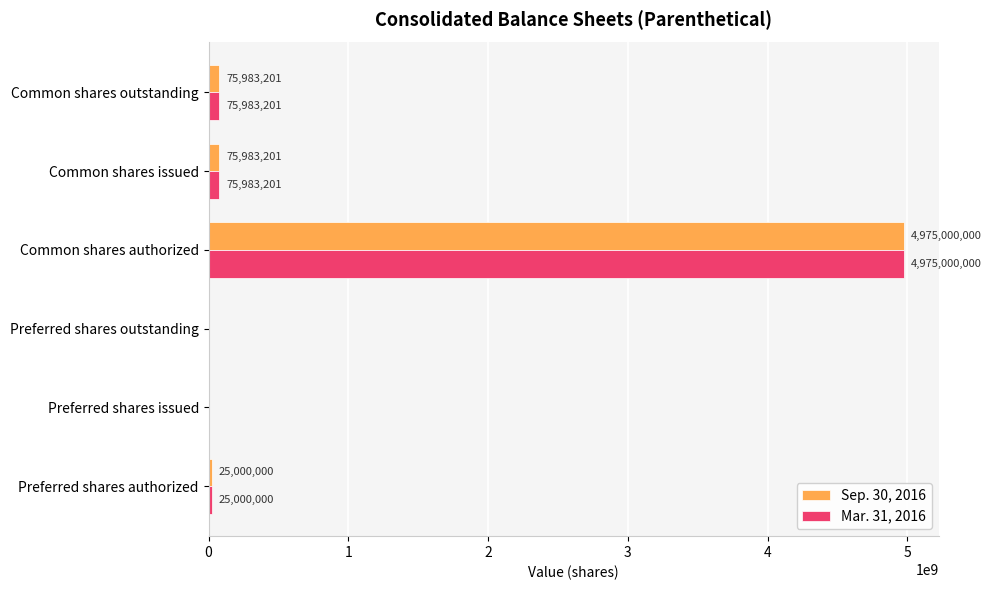

How many values in Mar. 31, 2016 are above zero?

4